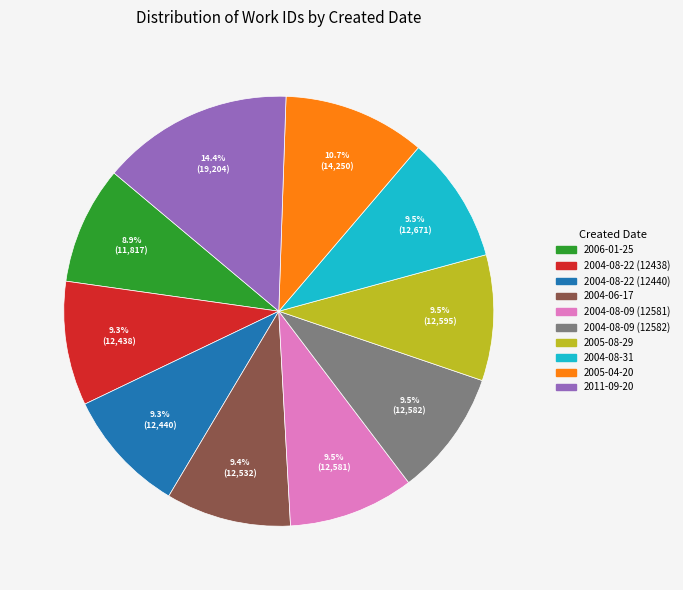

How many segments does this pie chart have?

10